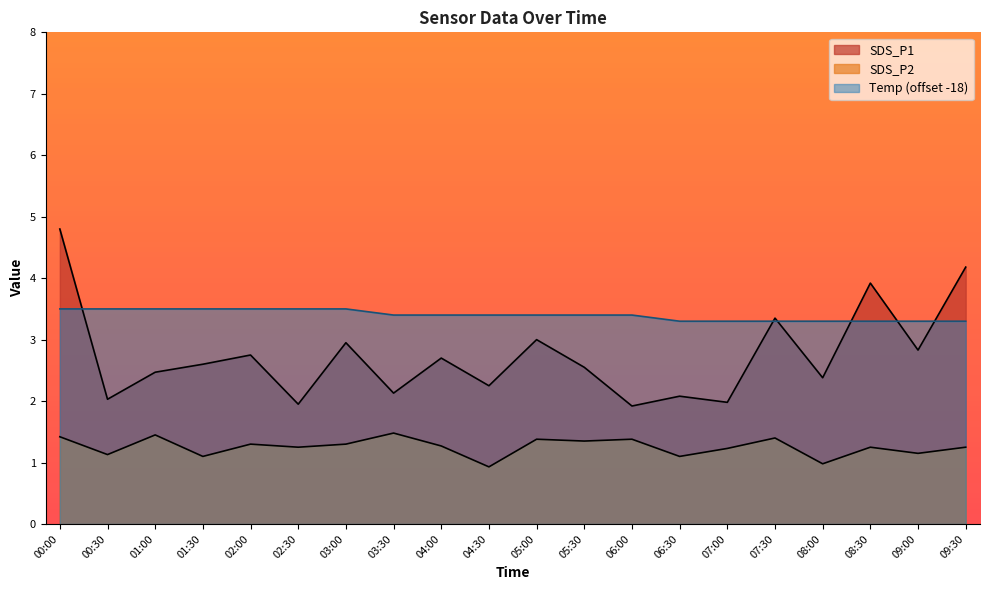

Is the value of Temp at 09:30 greater than the value of SDS_P2 at 00:30?

Yes